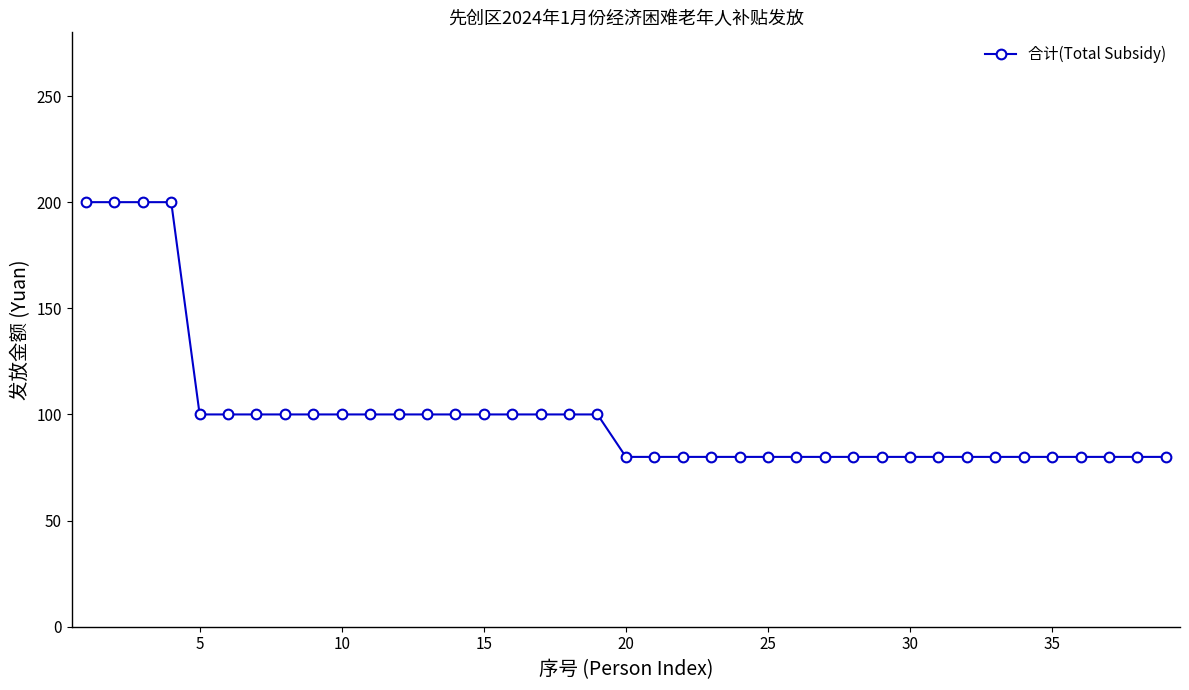

What is the value of the 11th point from the left?

100